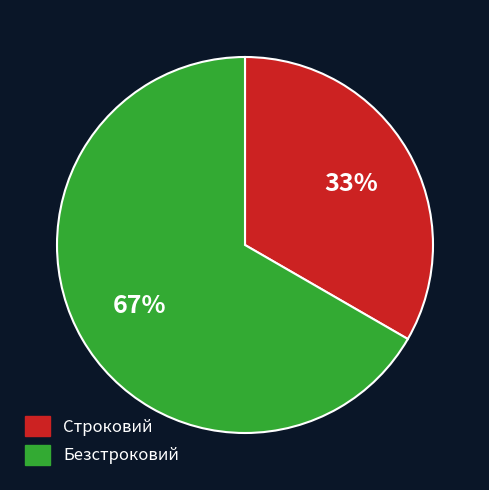

Is it true that Строковий is 48% of the pie?

False